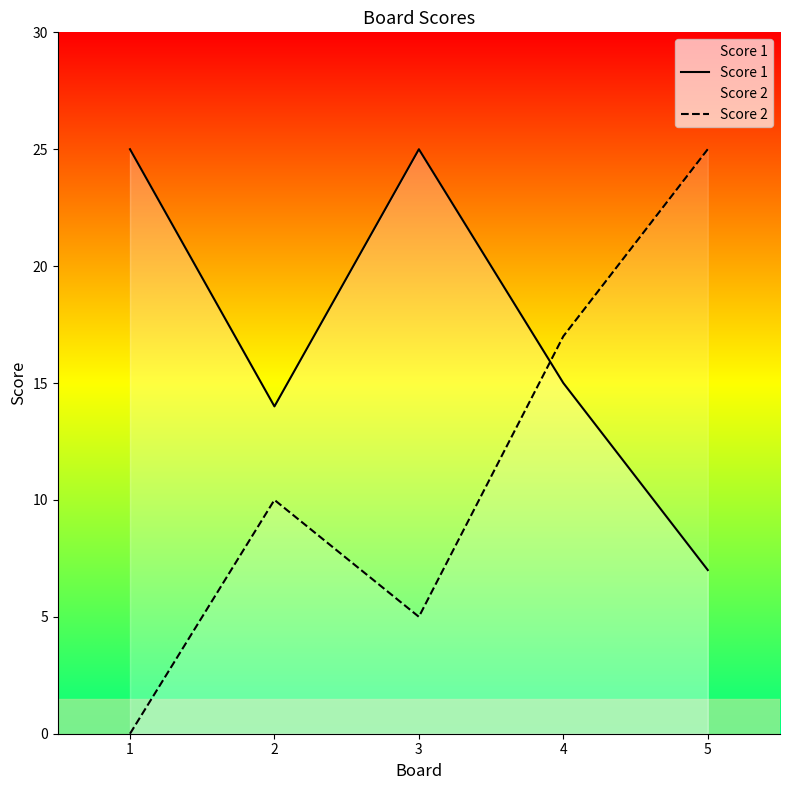

The value of Score 1 at 1 is 44. True or false?

False